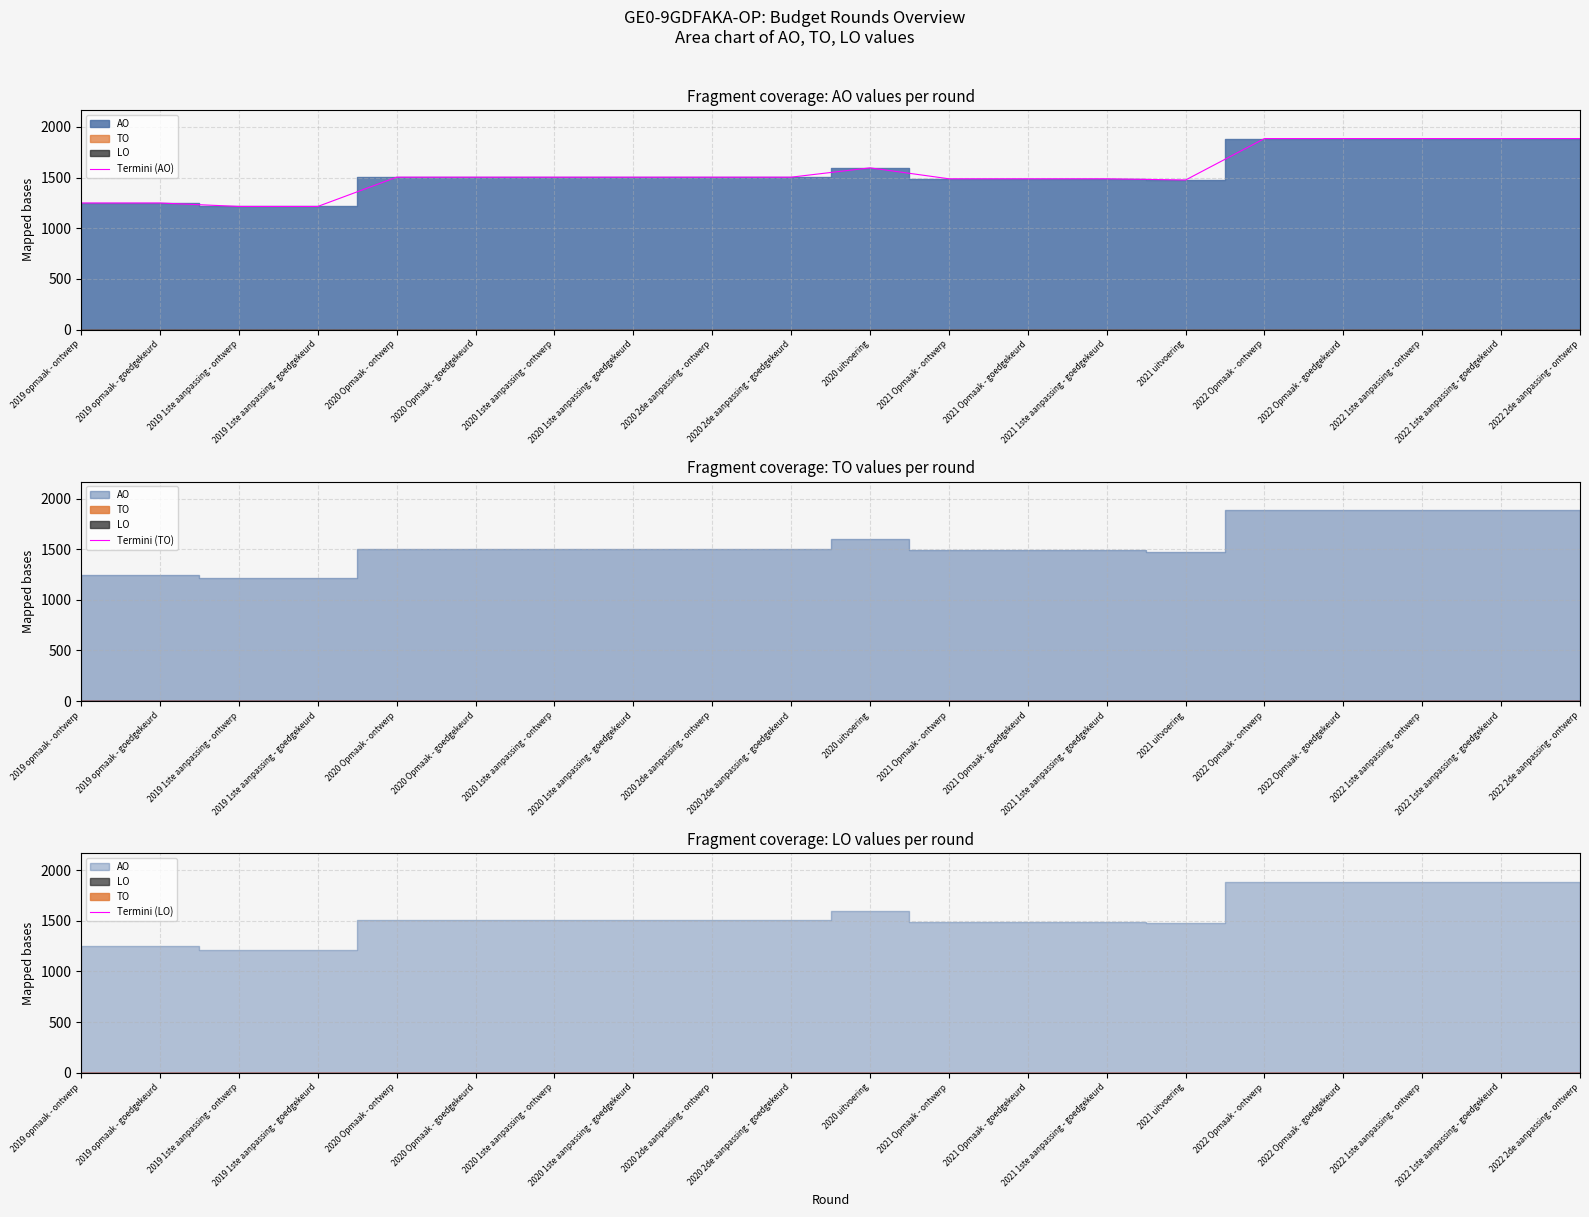

Rank the series at 2020 Opmaak - goedgekeurd from lowest to highest value.

Termini (TO), Termini (LO), Termini (AO)